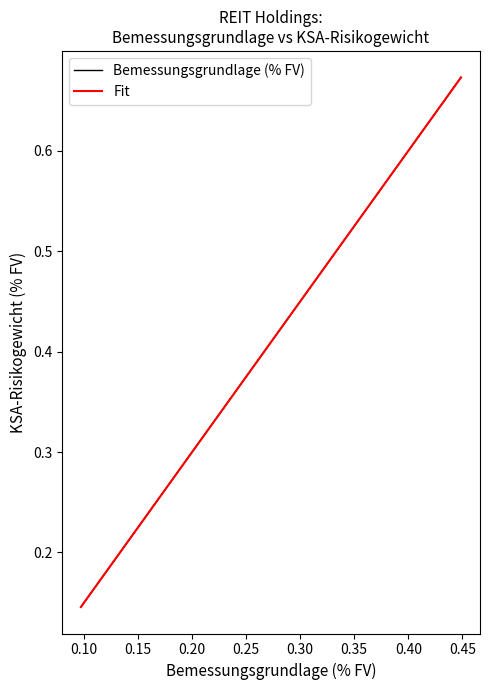

Does the chart have visible grid lines?

No